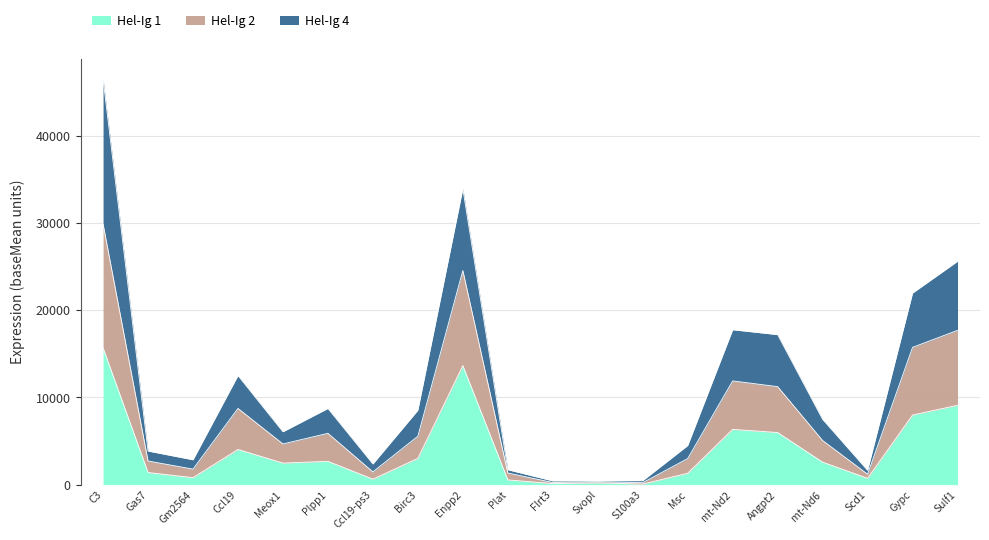

What is the smallest value displayed?

66.1